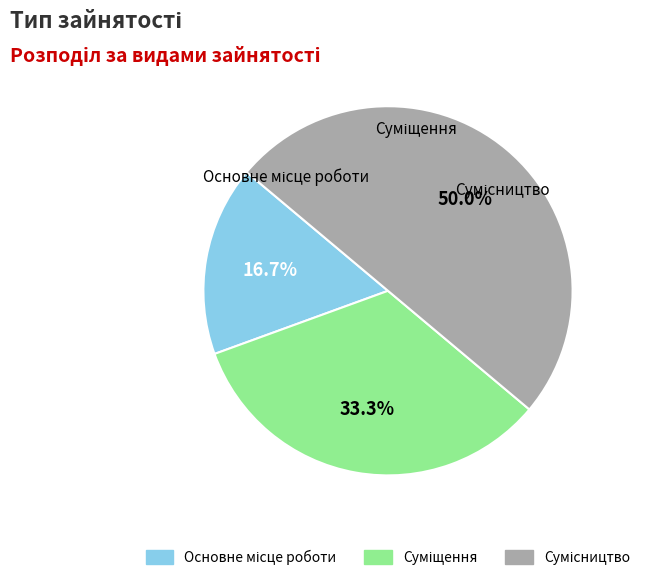

Does Суміщення account for over 50% of the chart?

No